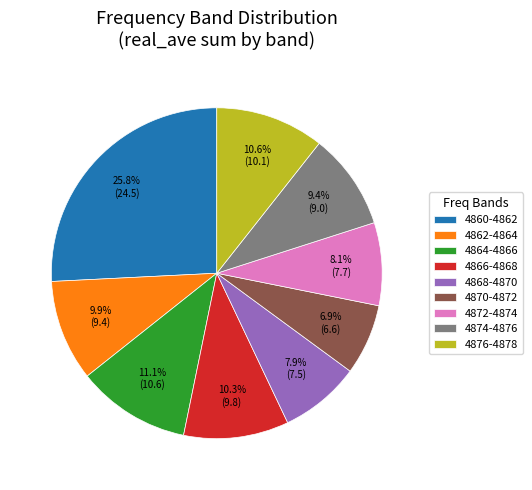

The 4866-4868 slice represents 21% of the pie. True or false?

False